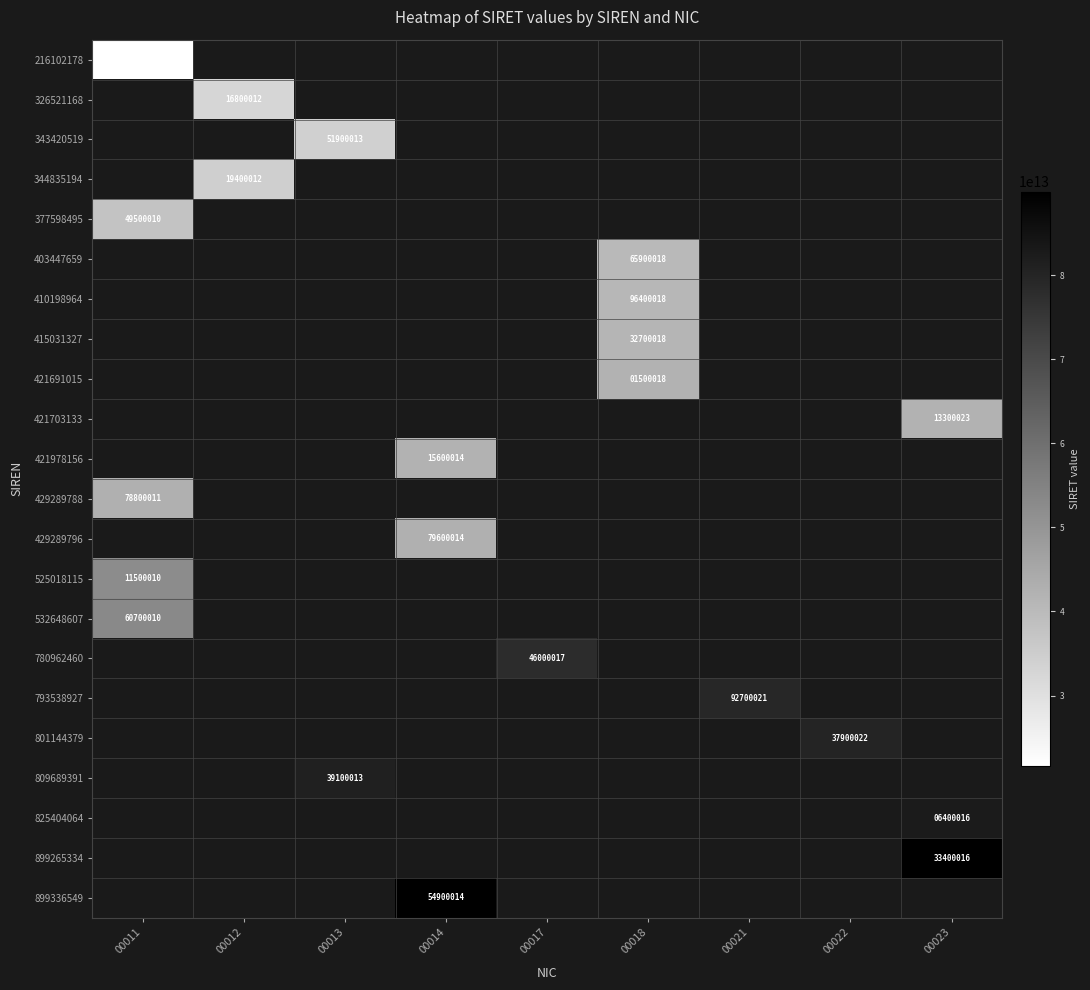

The value of 780962460 at 00017 is 62206530. True or false?

False